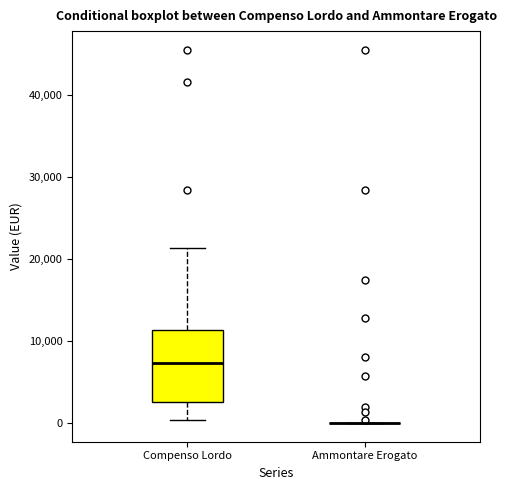

Which box is the tallest, from its lower edge to its upper edge?

Compenso Lordo